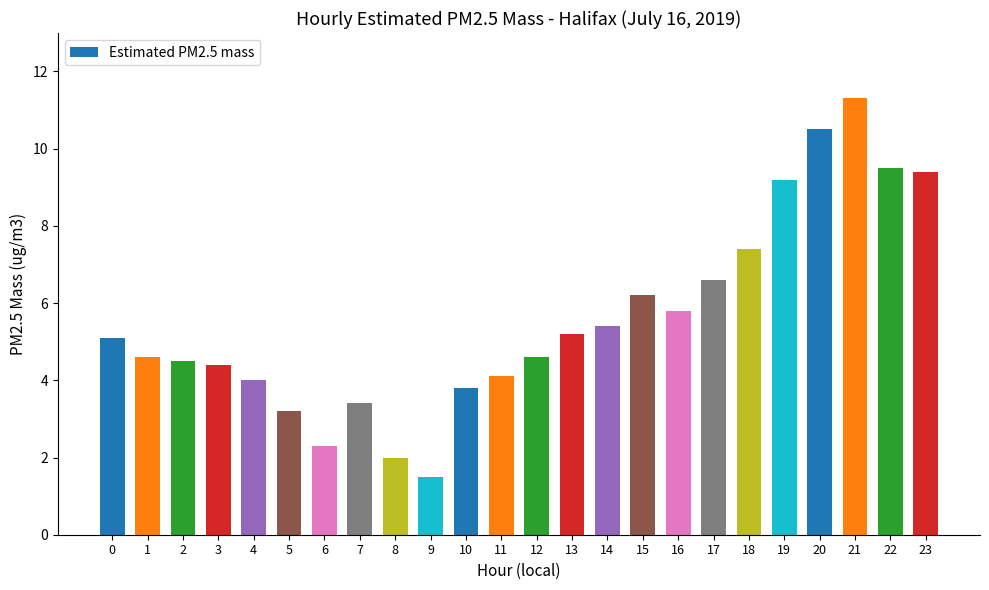

Which label corresponds to the largest value in the chart?

21